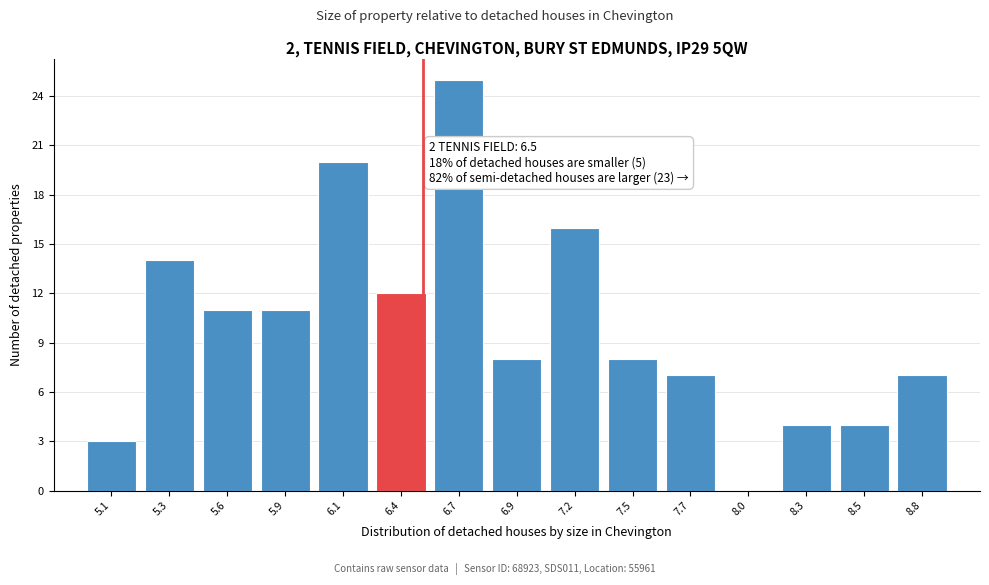

Over which range of the x-axis is the bar tallest?

6.55 to 6.80